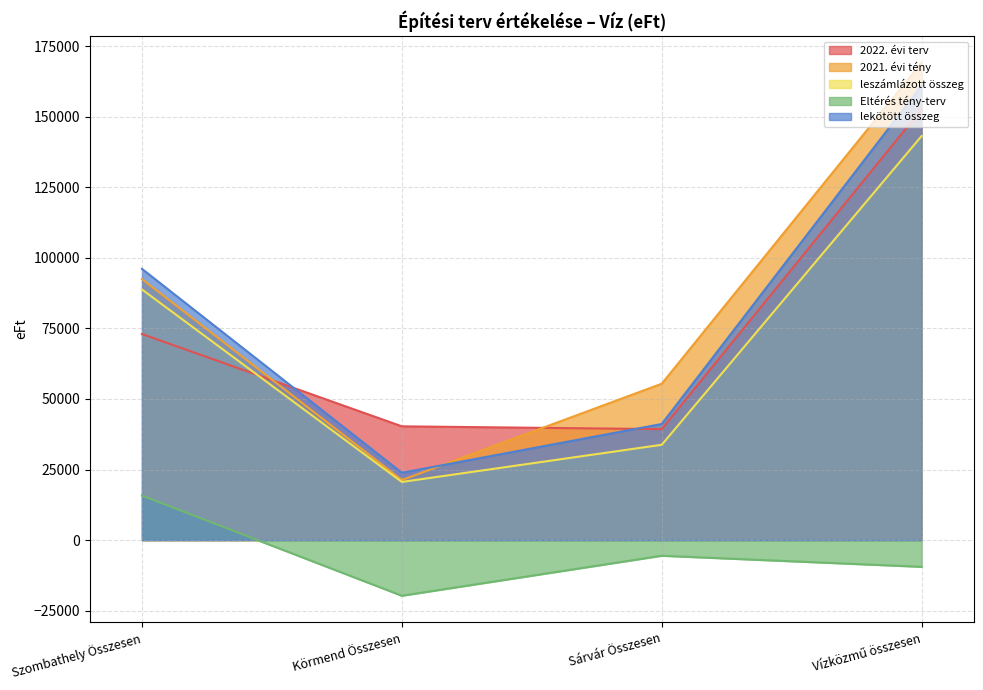

True or false: lekötött összeg and Eltérés tény-terv intersect in this chart.

False